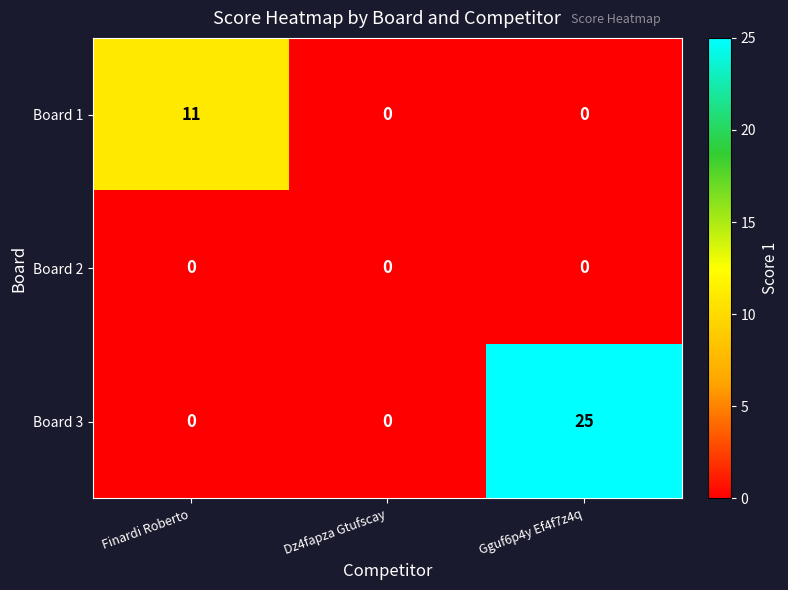

Reading left to right, what are all the values shown in this chart?

Board 1: Finardi Roberto=11	Dz4fapza Gtufscay=0	Gguf6p4y Ef4f7z4q=0
Board 2: Finardi Roberto=0	Dz4fapza Gtufscay=0	Gguf6p4y Ef4f7z4q=0
Board 3: Finardi Roberto=0	Dz4fapza Gtufscay=0	Gguf6p4y Ef4f7z4q=25